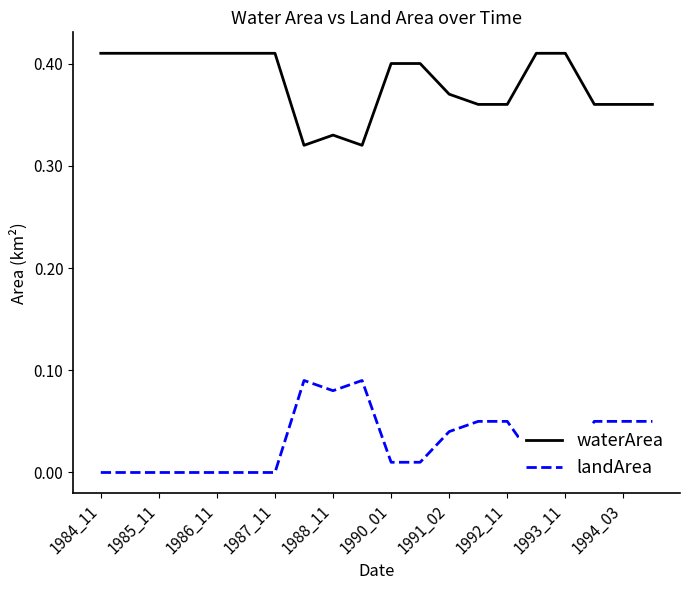

Which series has the largest total across all categories?

waterArea